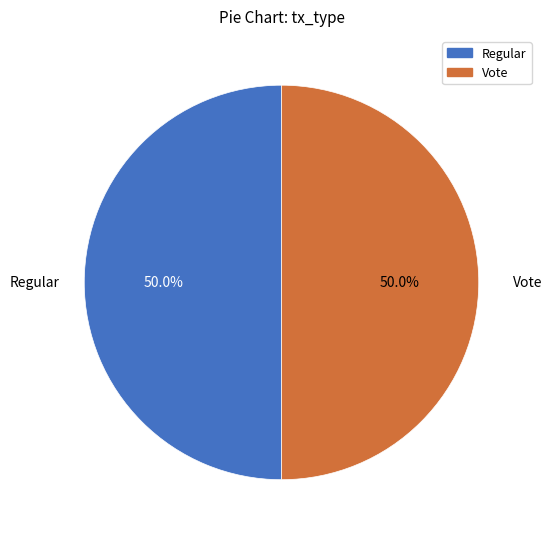

Approximately how many times larger is the value at Vote compared to Regular?

1.0